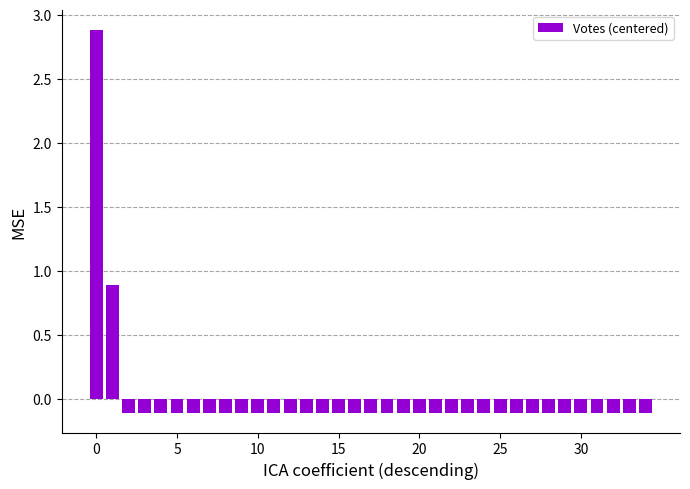

Reading left to right, extract all data points from this chart.

2.9	0.9	-0.1	-0.1	-0.1	-0.1	-0.1	-0.1	-0.1	-0.1	-0.1	-0.1	-0.1	-0.1	-0.1	-0.1	-0.1	-0.1	-0.1	-0.1	-0.1	-0.1	-0.1	-0.1	-0.1	-0.1	-0.1	-0.1	-0.1	-0.1	-0.1	-0.1	-0.1	-0.1	-0.1